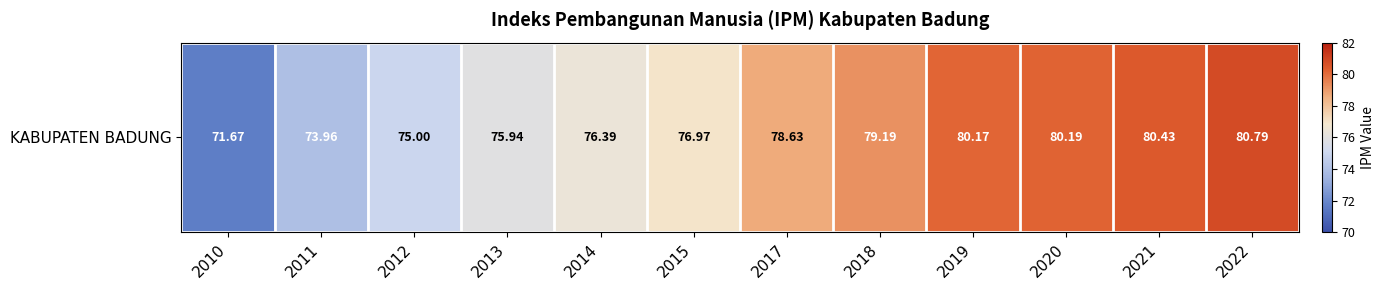

What is the change in value from 2014 to 2015?

+0.6